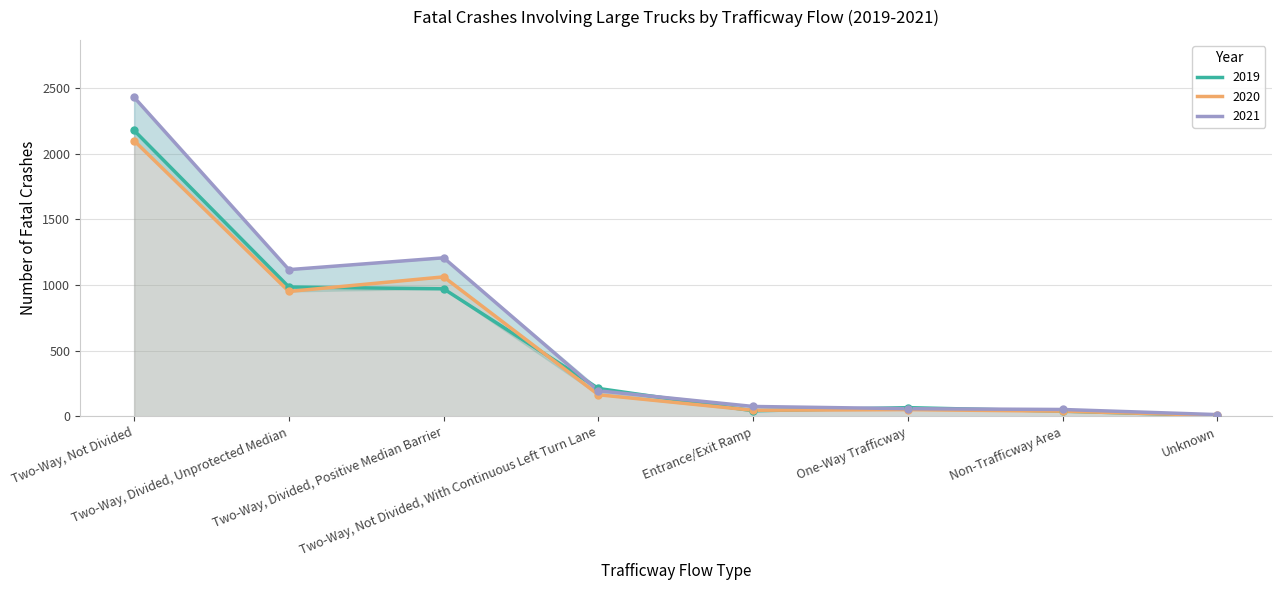

What is the average value of the 2020 series?

553